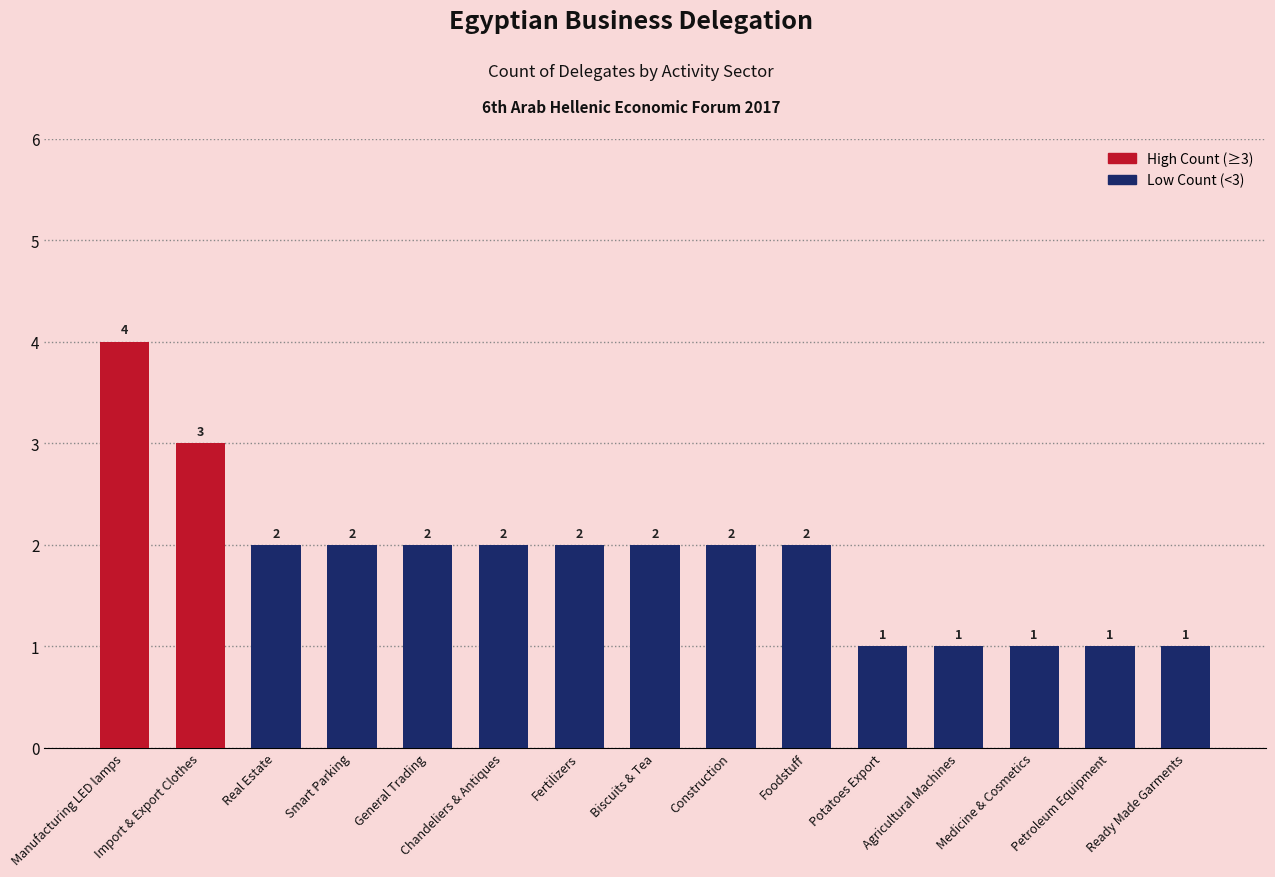

The value at Manufacturing LED lamps is 2. True or false?

False